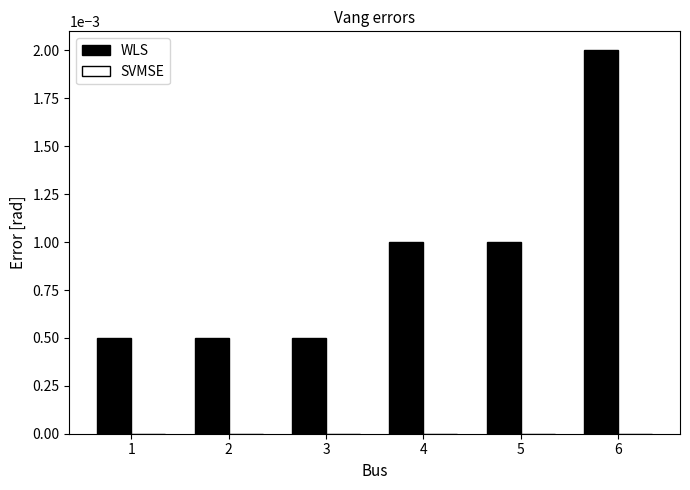

Which has a higher value, 2 or 5?

5